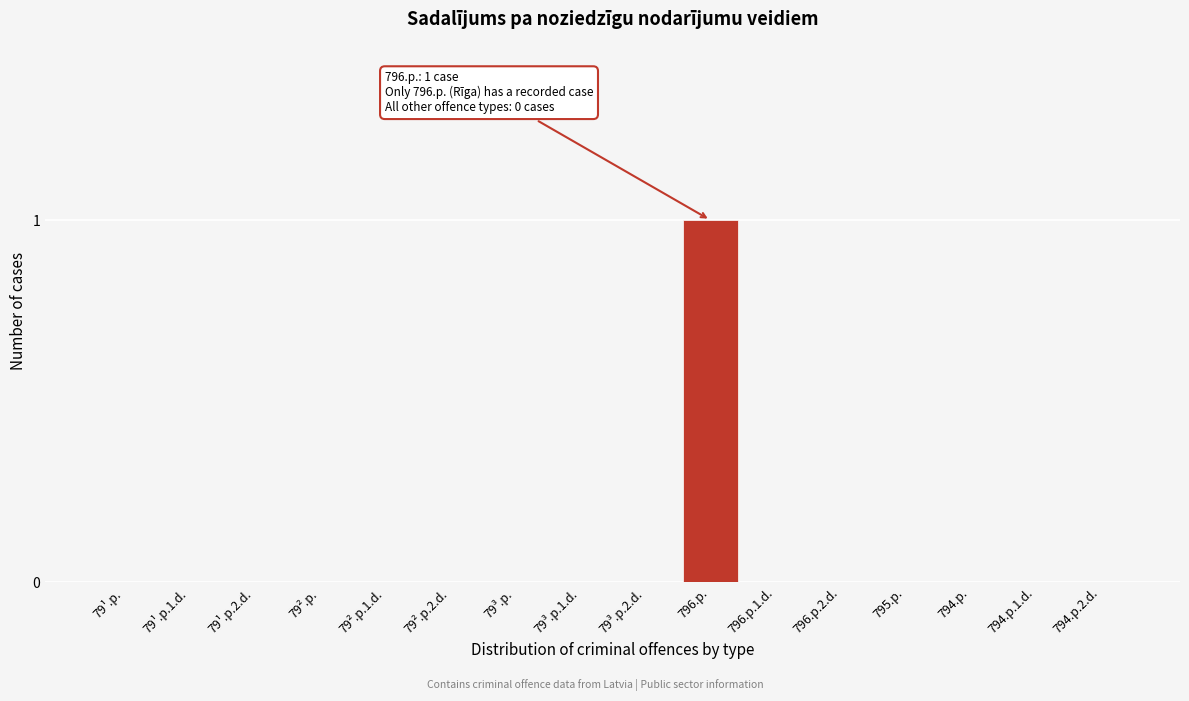

Reading left to right, what are all the values shown in this chart?

79¹.p.=0	79¹.p.1.d.=0	79¹.p.2.d.=0	79².p.=0	79².p.1.d.=0	79².p.2.d.=0	79³.p.=0	79³.p.1.d.=0	79³.p.2.d.=0	796.p.=1	796.p.1.d.=0	796.p.2.d.=0	795.p.=0	794.p.=0	794.p.1.d.=0	794.p.2.d.=0